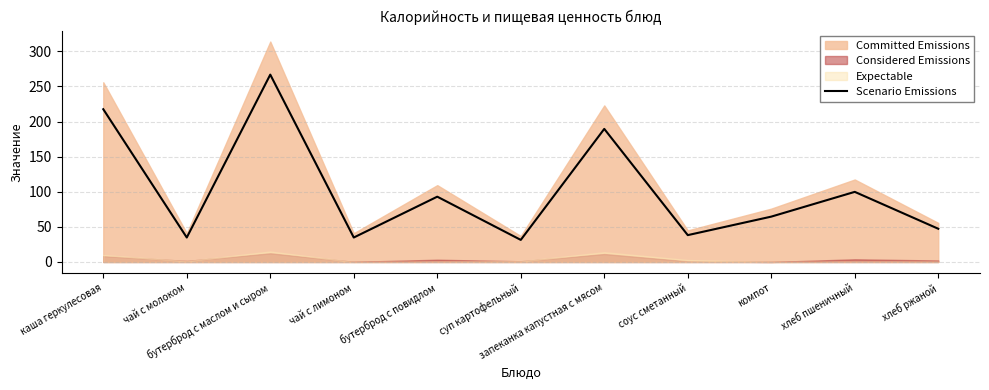

Which label corresponds to the largest value in the chart?

бутерброд с маслом и сыром